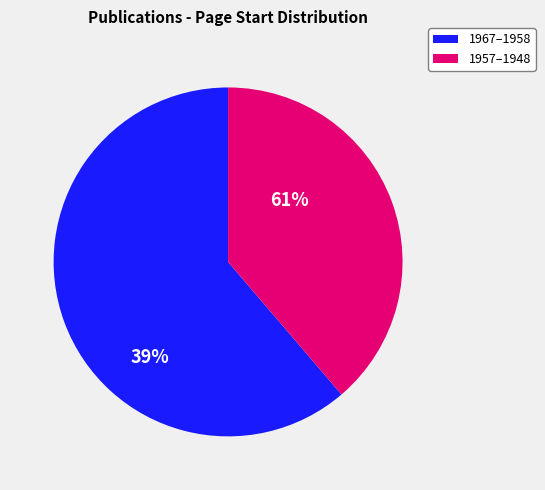

Do 1951 and 1957 together represent more than half of the pie?

No